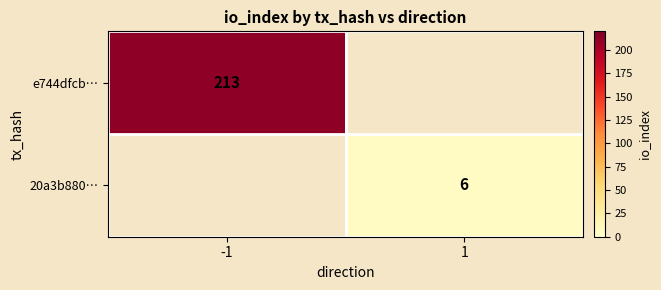

The value of e744dfcb… at -1 is 213. True or false?

True